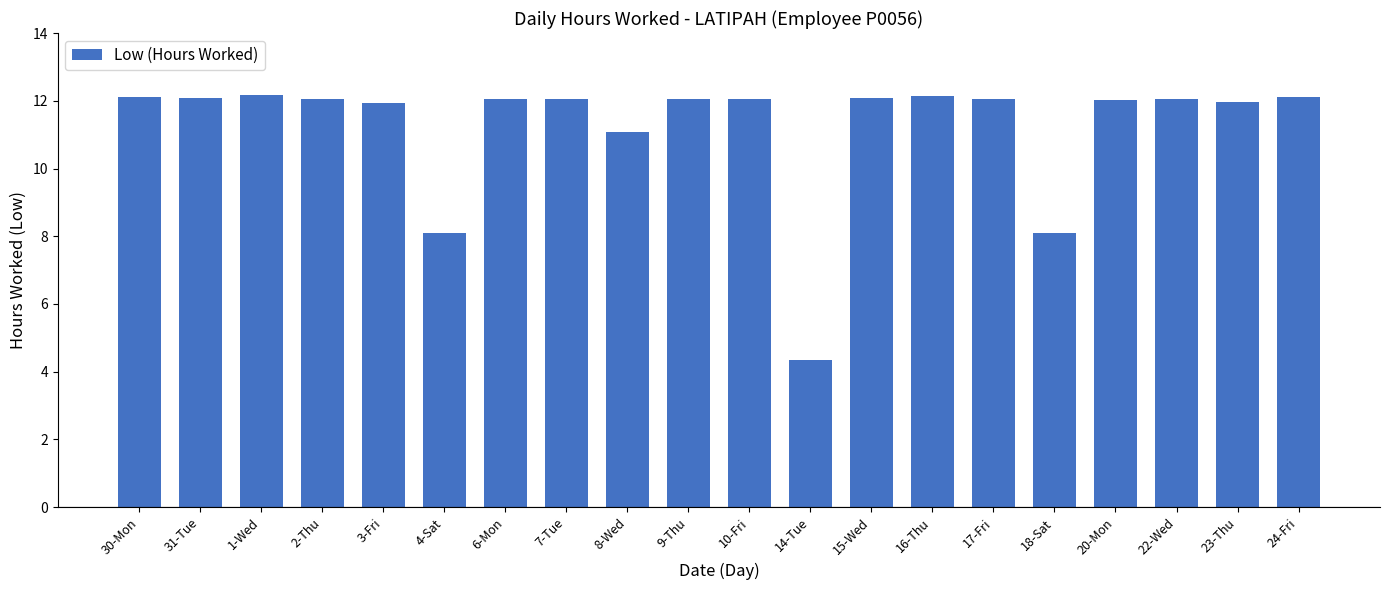

What is the change in value from 8-Wed to 17-Fri?

+1.0